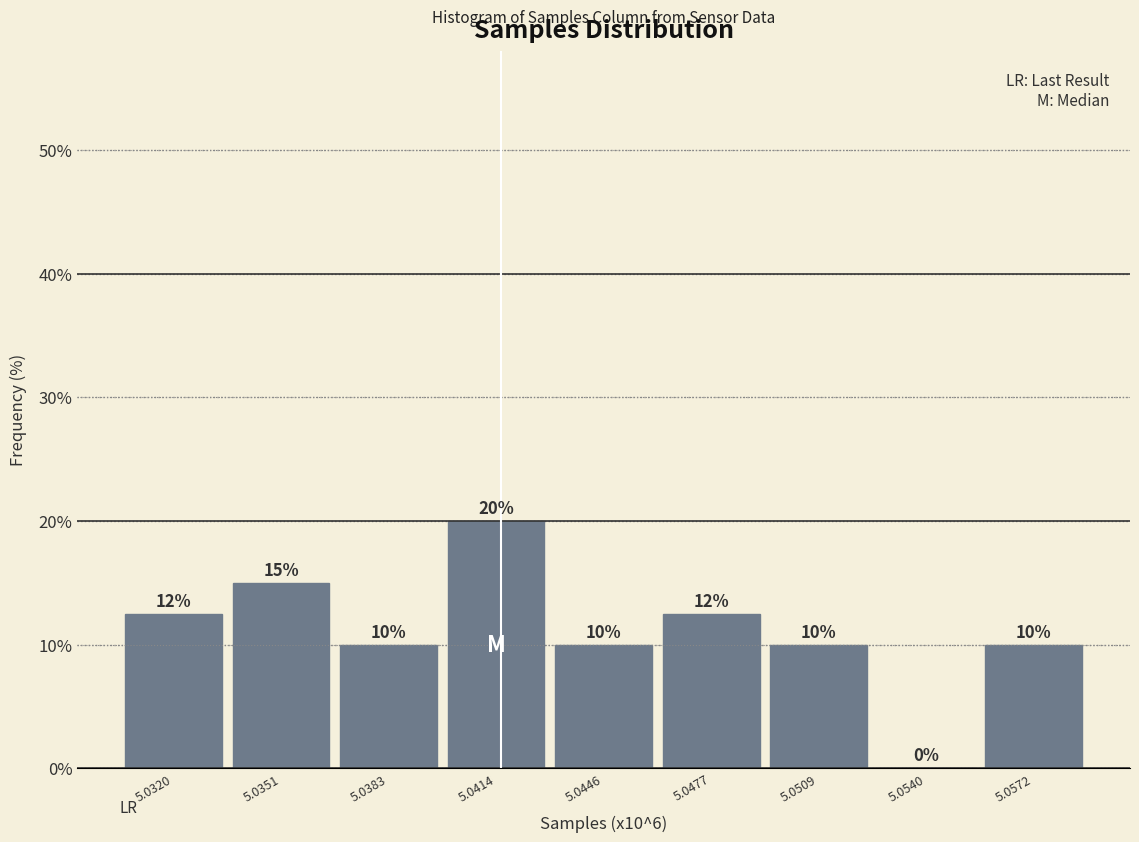

Between 5.0383 and 5.0414, which is larger?

5.0414